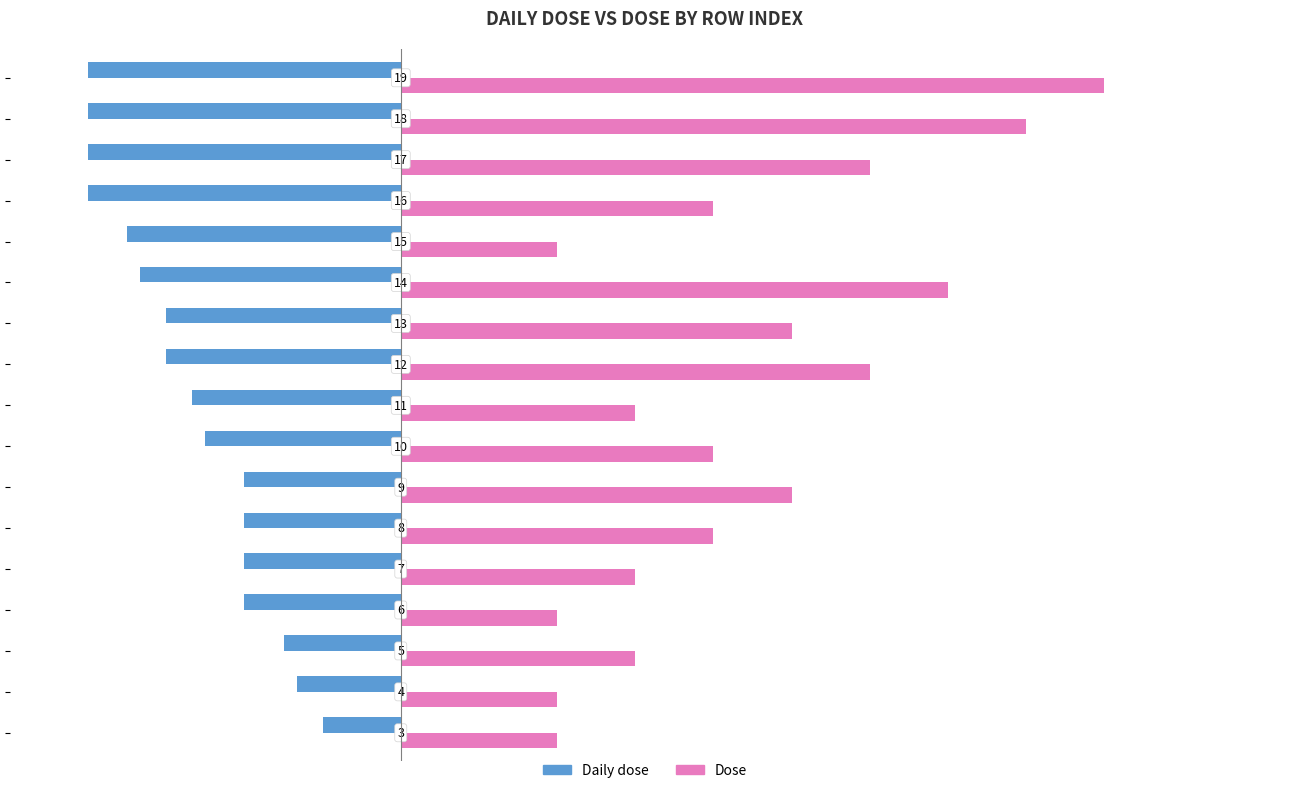

At how many categories does at least one series exceed 1629?

3